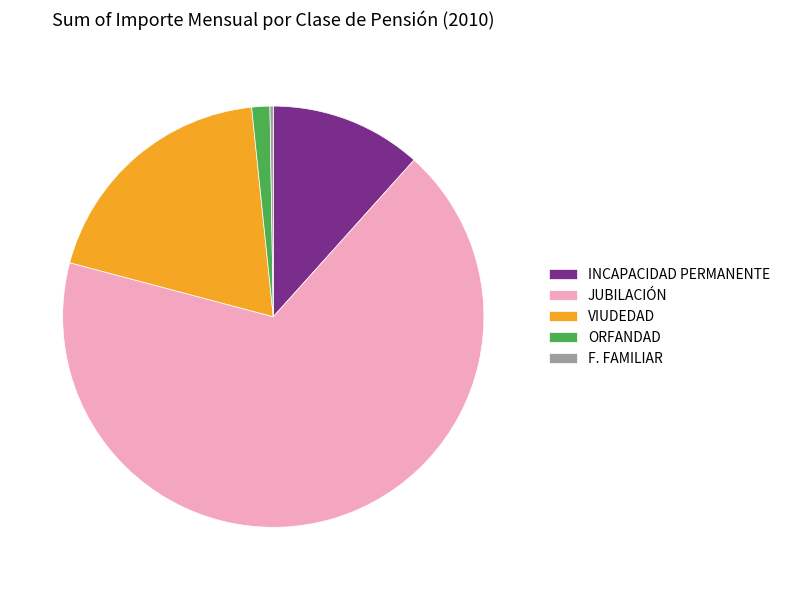

The ORFANDAD slice represents 1% of the pie. True or false?

True